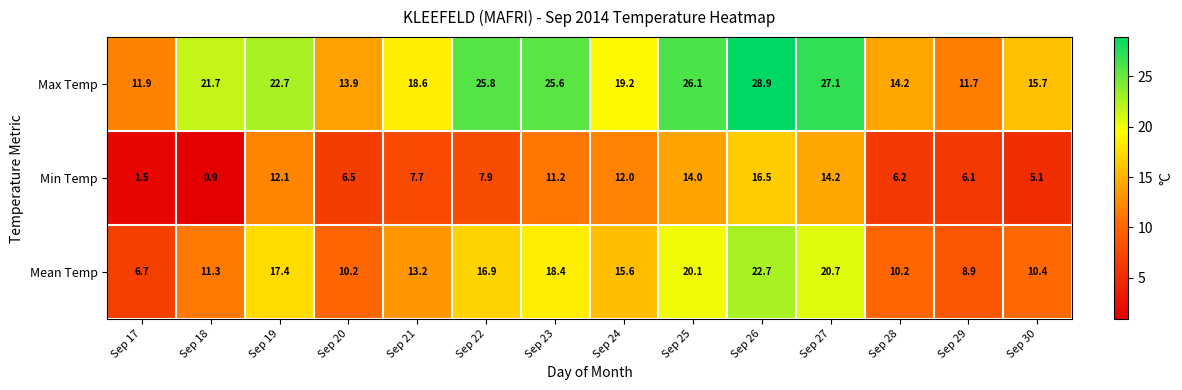

Rank the series by their average value, from highest to lowest.

Max Temp, Mean Temp, Min Temp